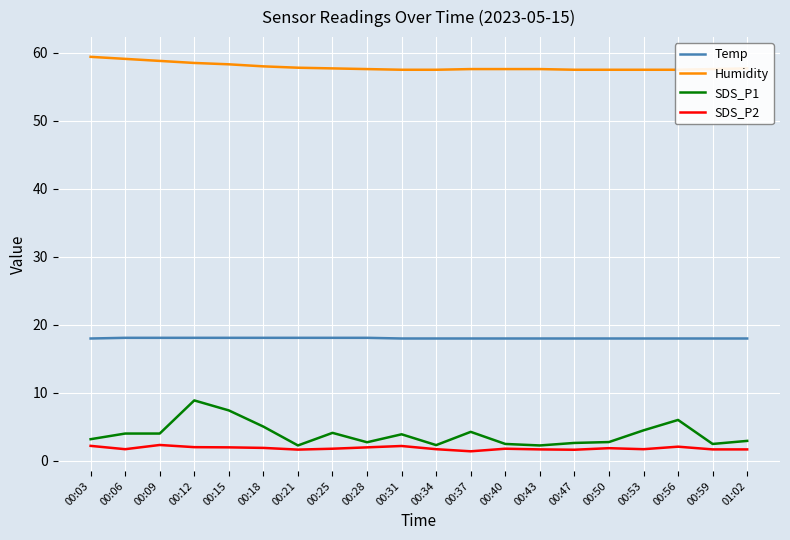

Reading left to right, what are all the values shown in this chart?

Temp: 00:03=18.0	00:06=18.1	00:09=18.1	00:12=18.1	00:15=18.1	00:18=18.1	00:21=18.1	00:25=18.1	00:28=18.1	00:31=18.0	00:34=18.0	00:37=18.0	00:40=18.0	00:43=18.0	00:47=18.0	00:50=18.0	00:53=18.0	00:56=18.0	00:59=18.0	01:02=18.0
Humidity: 00:03=59.4	00:06=59.1	00:09=58.8	00:12=58.5	00:15=58.3	00:18=58.0	00:21=57.8	00:25=57.7	00:28=57.6	00:31=57.5	00:34=57.5	00:37=57.6	00:40=57.6	00:43=57.6	00:47=57.5	00:50=57.5	00:53=57.5	00:56=57.5	00:59=57.6	01:02=57.7
SDS_P1: 00:03=3.2	00:06=4.0	00:09=4.0	00:12=8.9	00:15=7.4	00:18=5.0	00:21=2.3	00:25=4.1	00:28=2.8	00:31=3.9	00:34=2.3	00:37=4.3	00:40=2.5	00:43=2.3	00:47=2.6	00:50=2.8	00:53=4.5	00:56=6.0	00:59=2.5	01:02=3.0
SDS_P2: 00:03=2.2	00:06=1.7	00:09=2.4	00:12=2.0	00:15=2.0	00:18=1.9	00:21=1.7	00:25=1.8	00:28=2.0	00:31=2.2	00:34=1.7	00:37=1.4	00:40=1.8	00:43=1.7	00:47=1.6	00:50=1.9	00:53=1.7	00:56=2.1	00:59=1.7	01:02=1.7